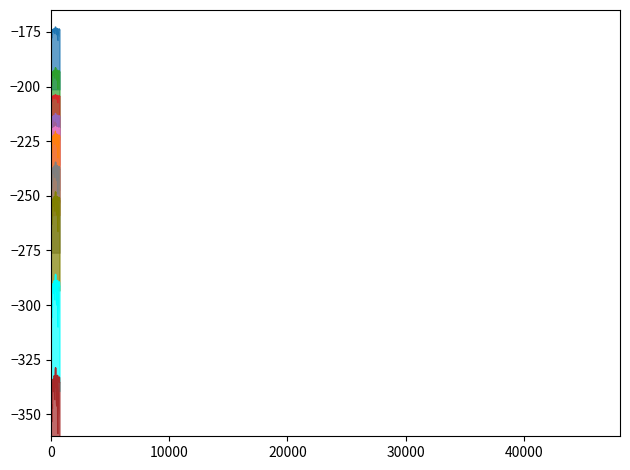

What is the sum of all values?

-7000.0